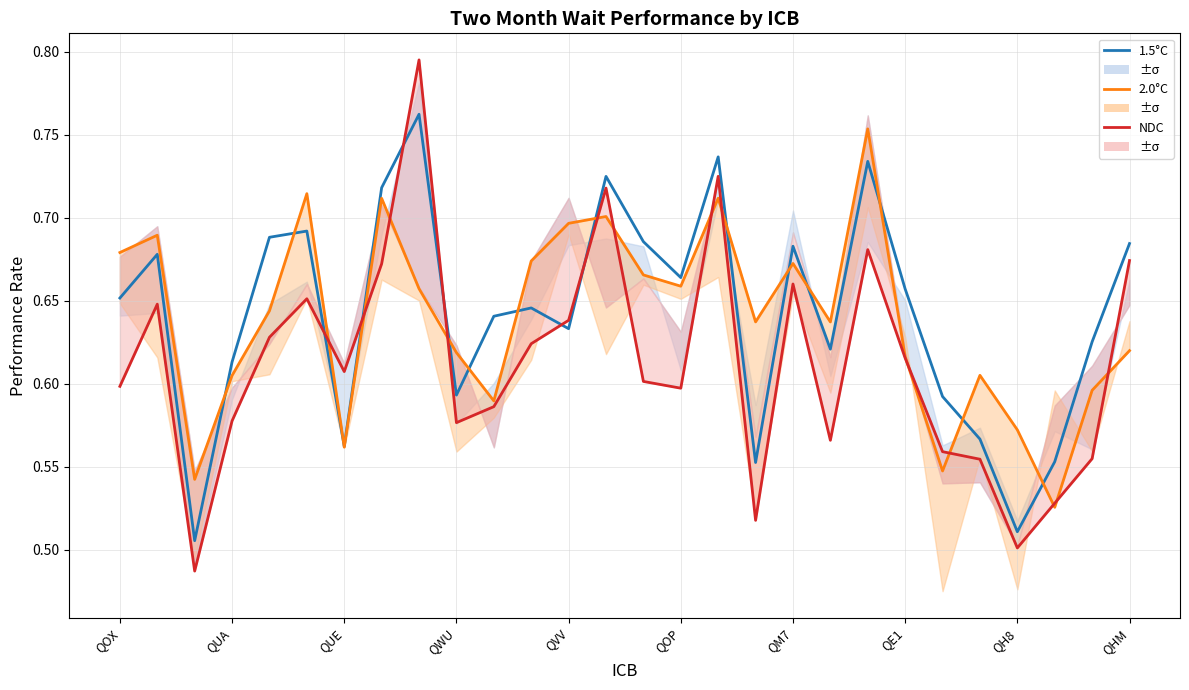

How many lines are shown in the chart?

3